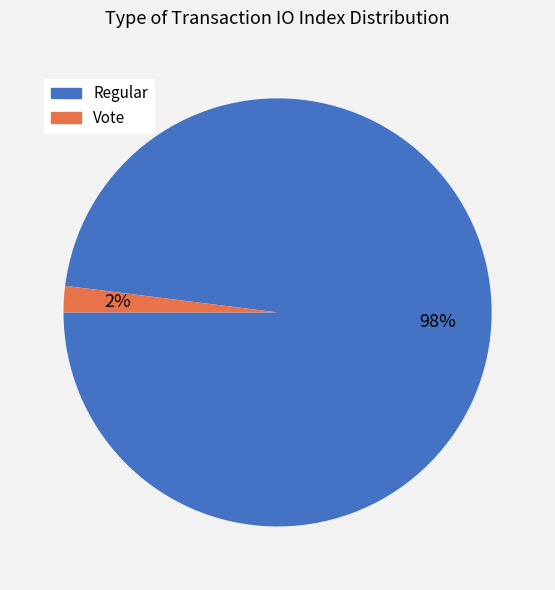

The Regular slice represents 98% of the pie. True or false?

True